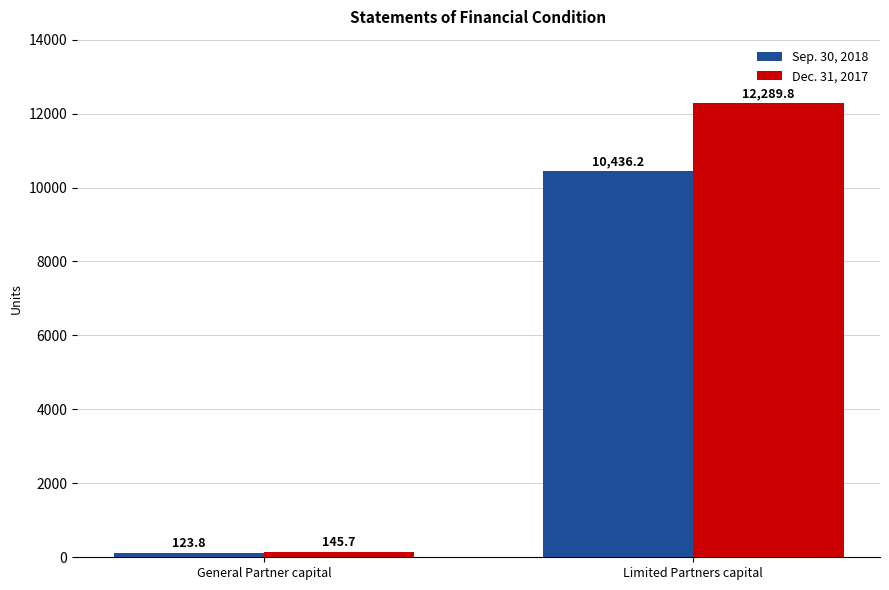

True or false: Dec. 31, 2017 has a value of 145.7 at General Partner capital.

True